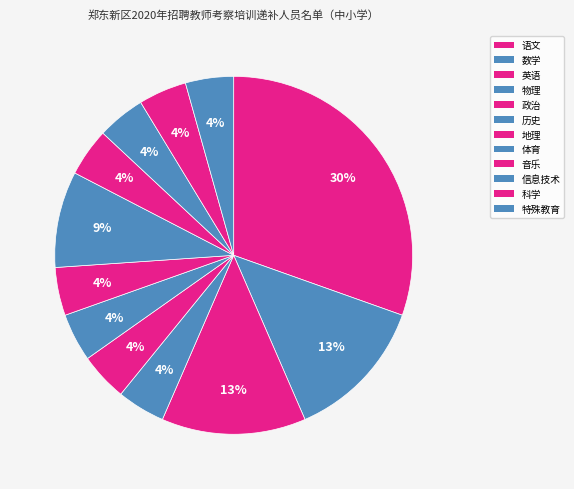

To the nearest percent, what portion does 语文 represent?

30%